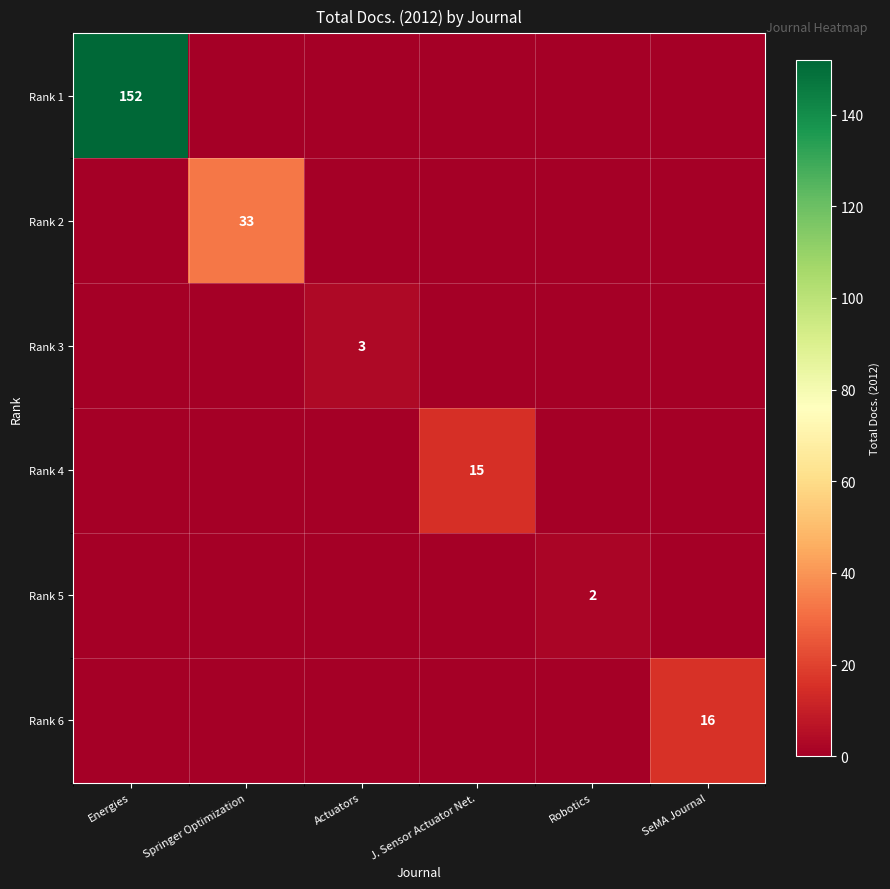

True or false: Rank 3 has a value of 3 at Actuators.

True